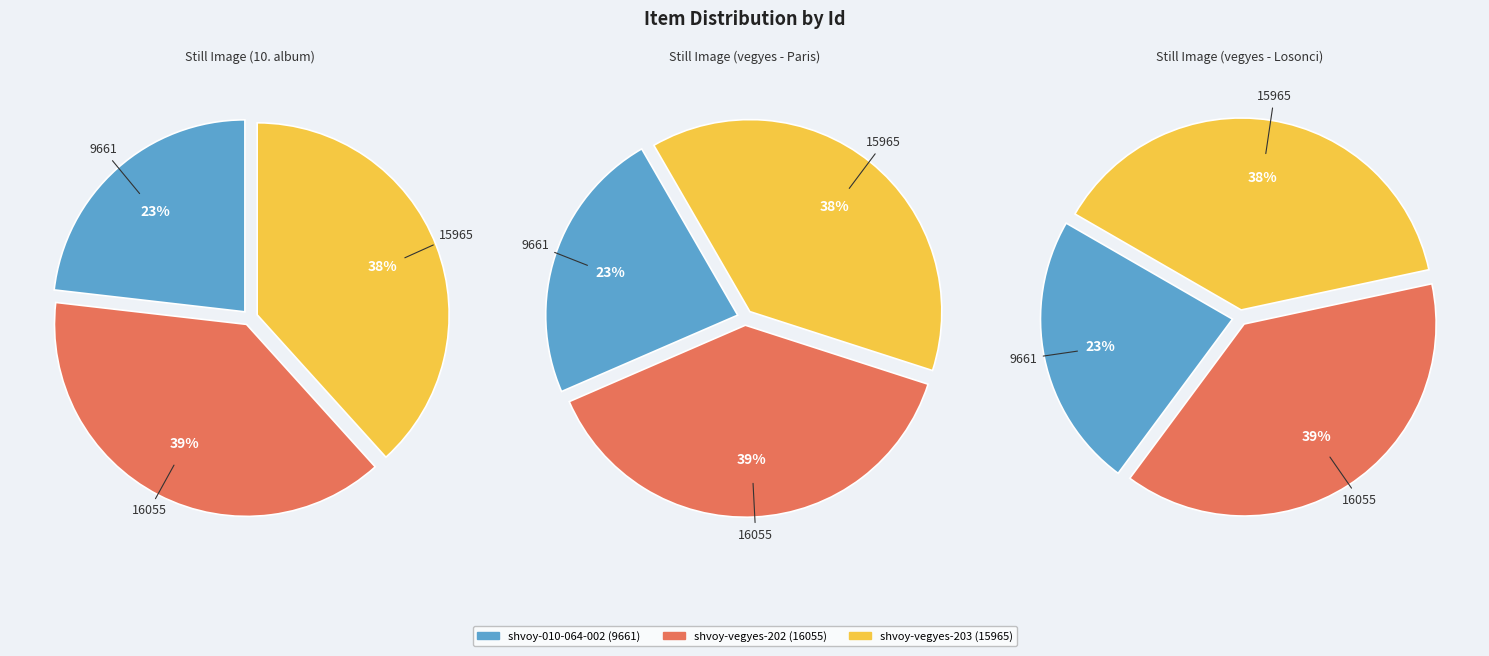

What percentage is the shvoy-vegyes-203 slice, to the nearest percent?

38%